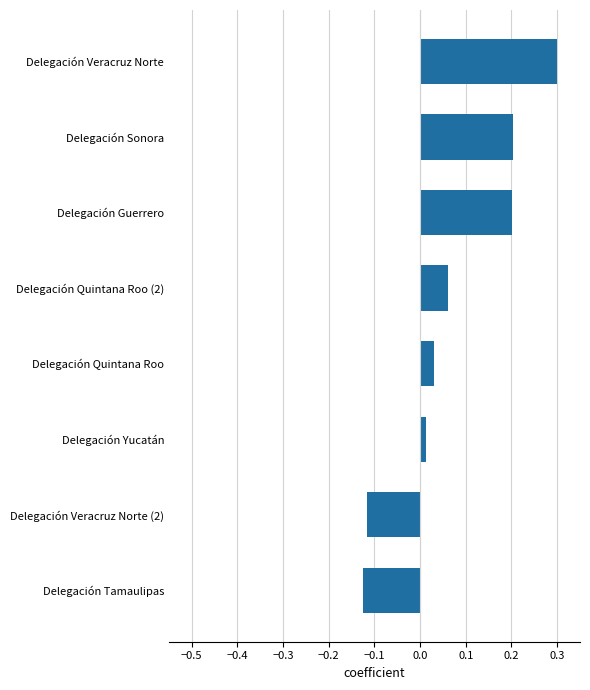

What is the difference between the maximum and minimum values?

0.4